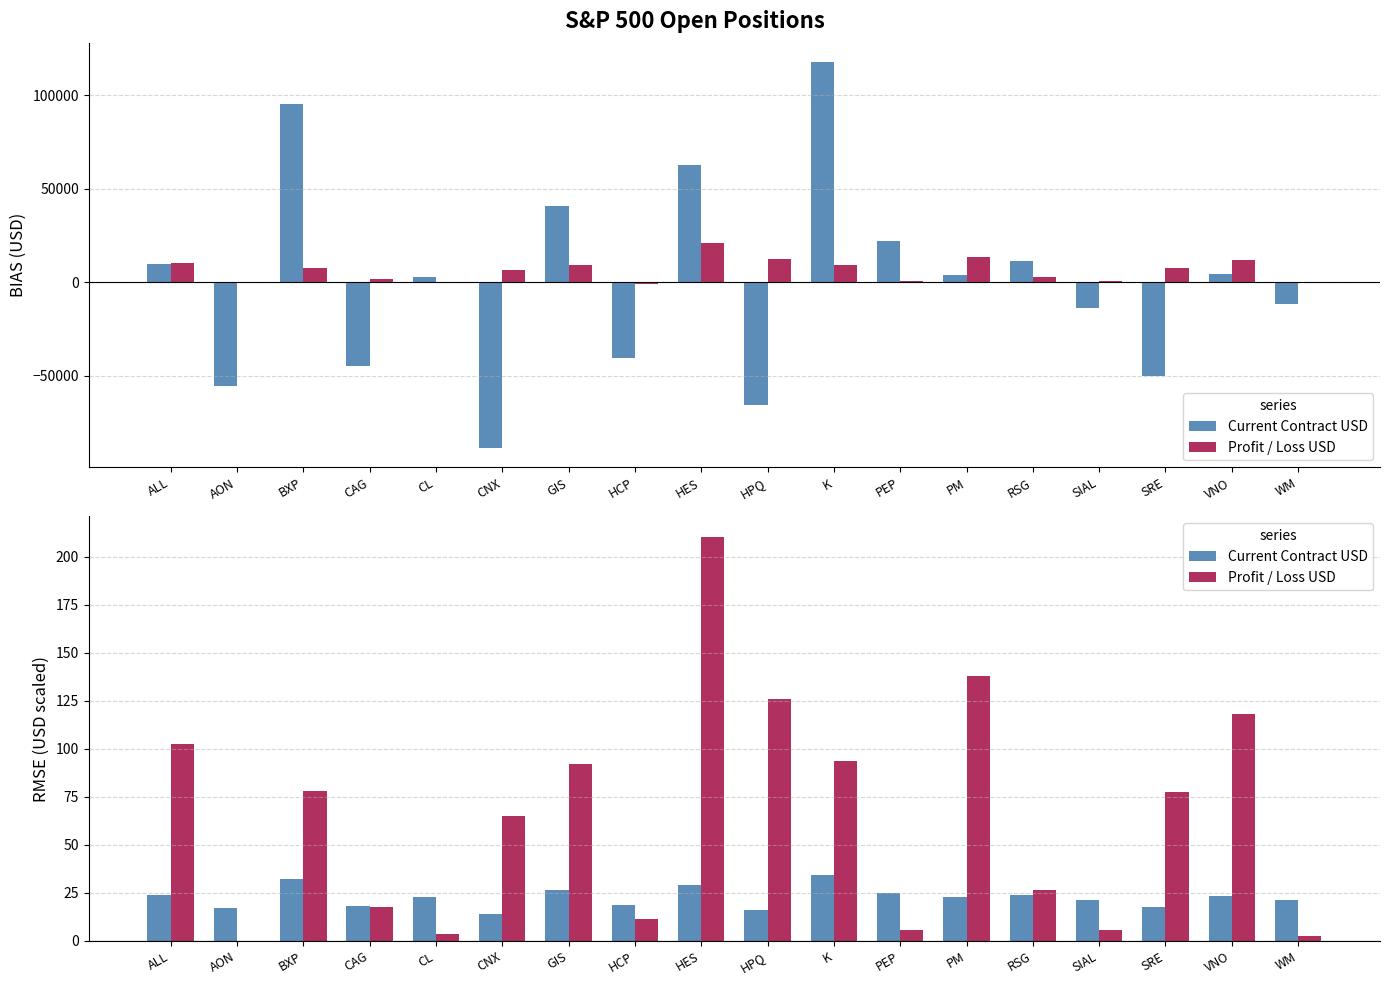

What value does the Profit / Loss USD series have at CNX?

65.0